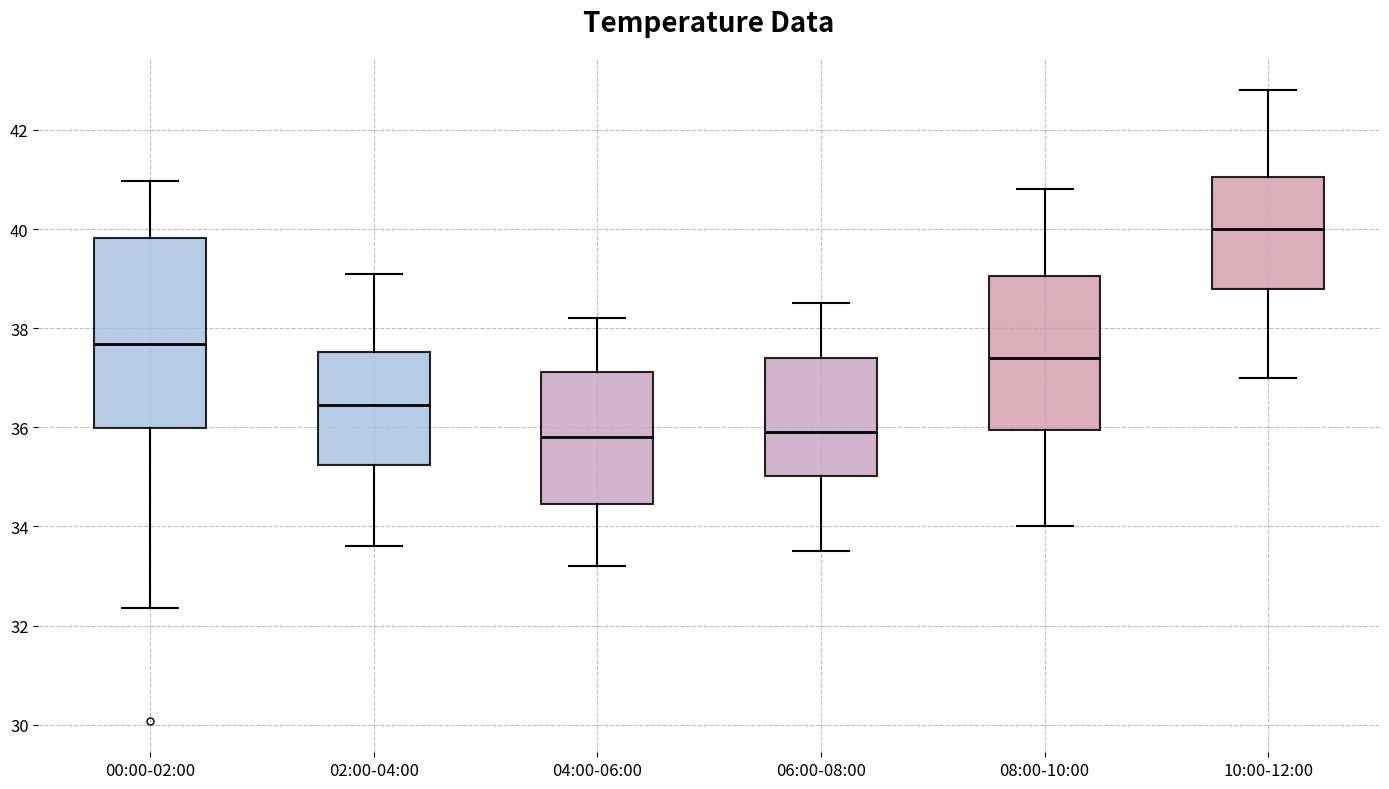

Comparing the boxes themselves (not the whiskers), which one is the tallest?

00:00-02:00